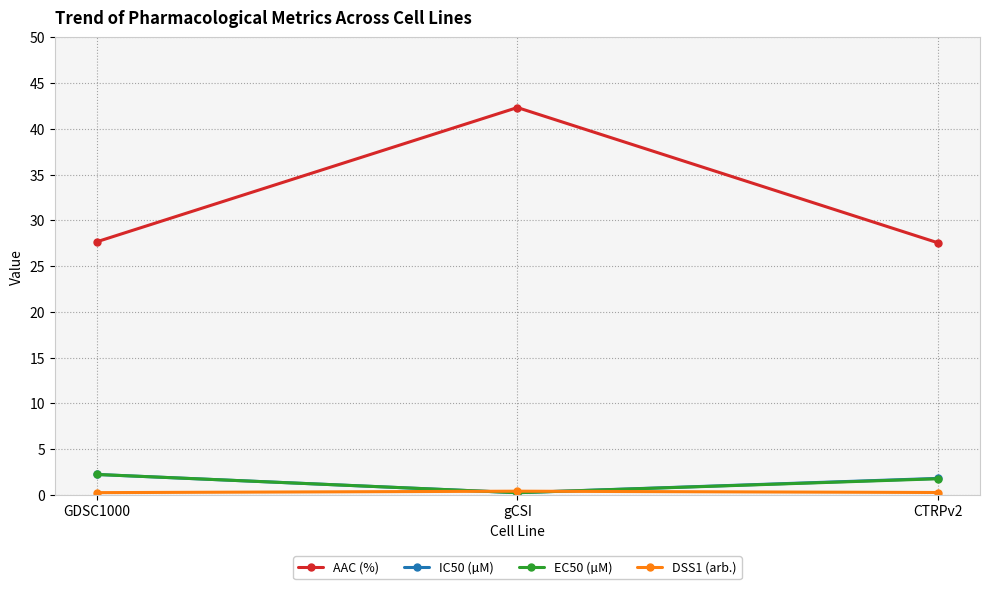

Where does the EC50 (µM) series first go above 1?

GDSC1000